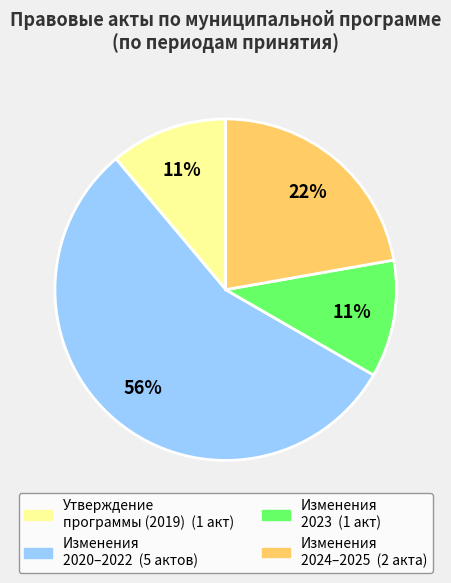

How many segments does this pie chart have?

4